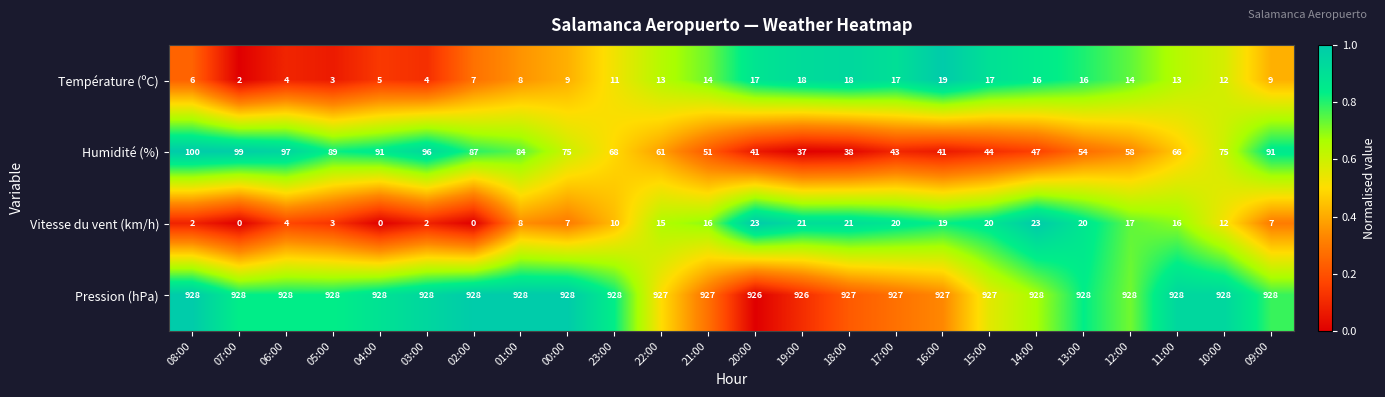

What value does the Humidité (%) series have at 20:00, to the nearest 10?

40